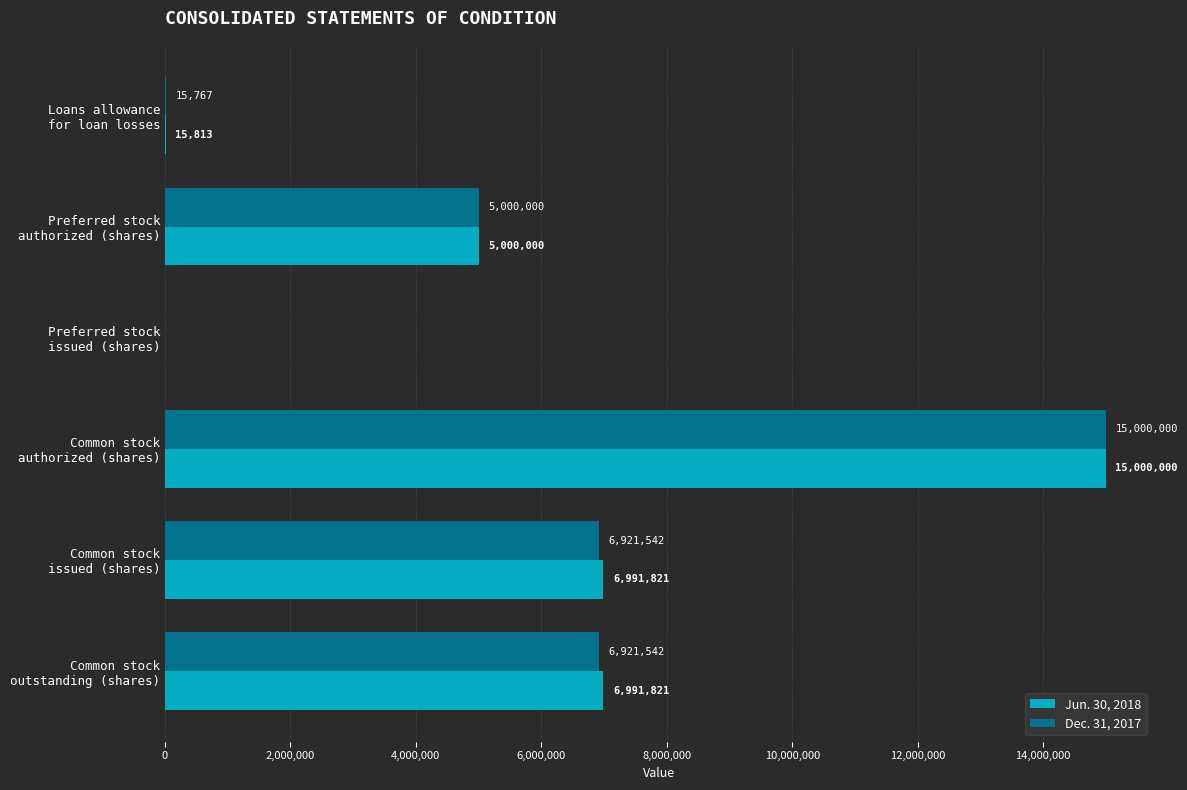

Which category has the highest value in the Dec. 31, 2017 series?

Common stock
authorized (shares)